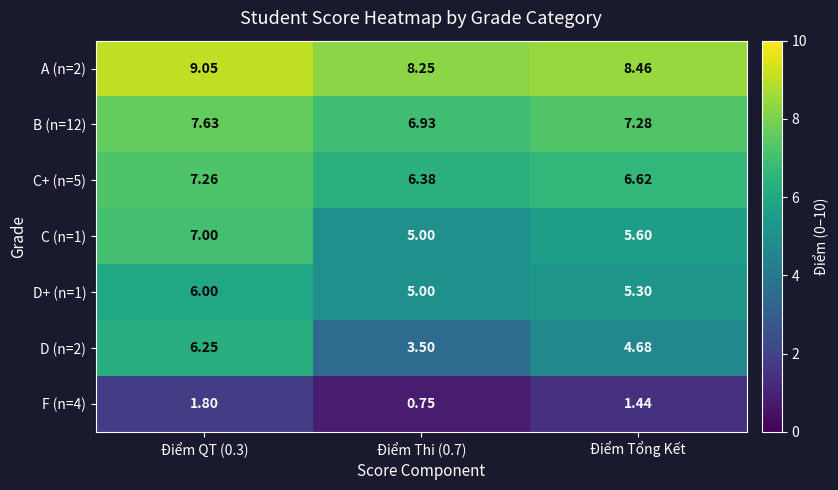

Is the value of D+ (n=1) at Điểm Tổng Kết greater than the value of A (n=2) at Điểm Tổng Kết?

No